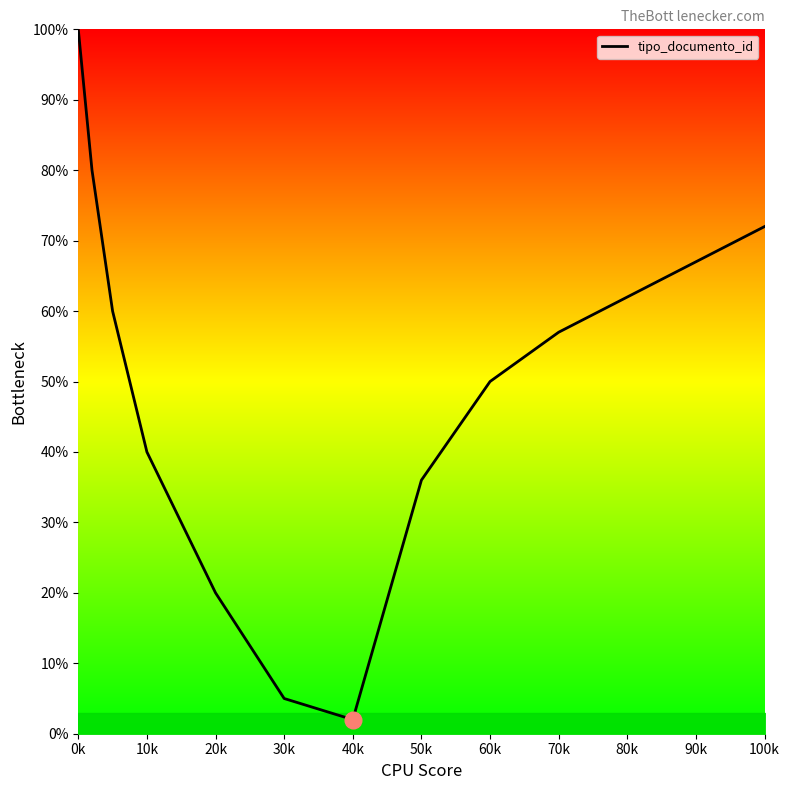

What is the difference between the maximum and minimum values?

98